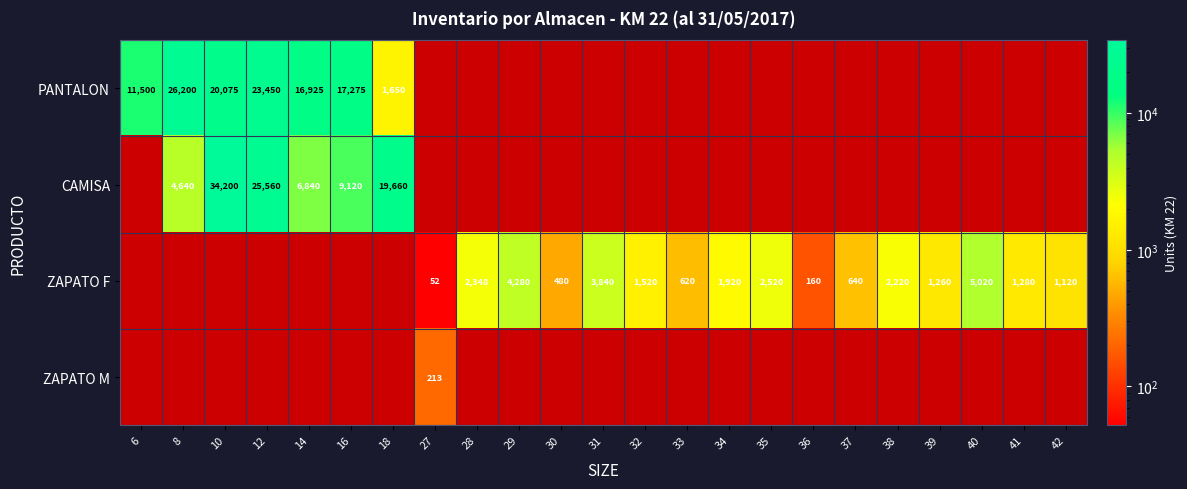

At which category is the sum across all series the highest?

10